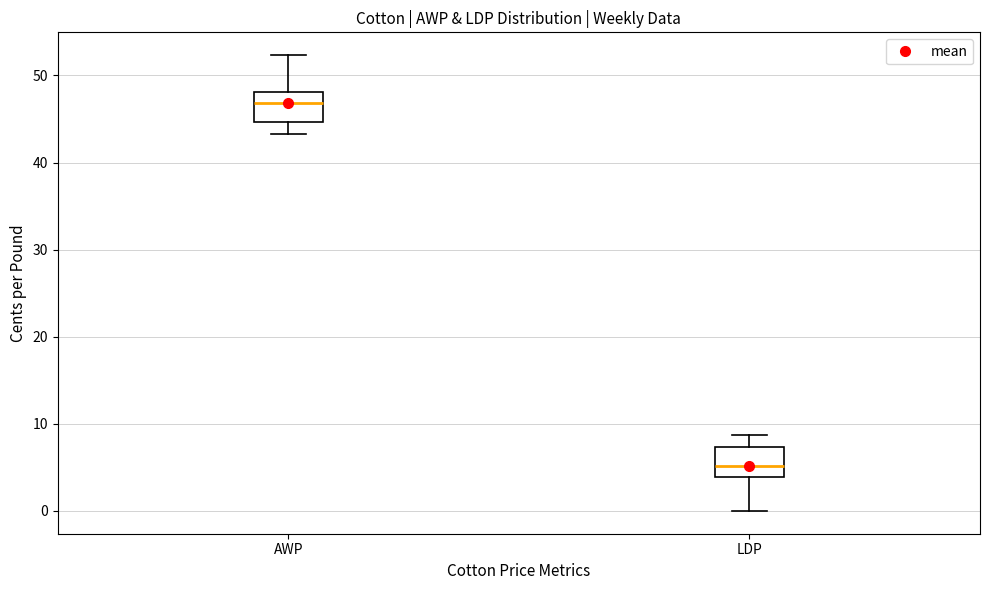

Where is the upper edge of the box for AWP on the y-axis? The values are not printed on the chart, so give them approximately, as read against the axis.

48